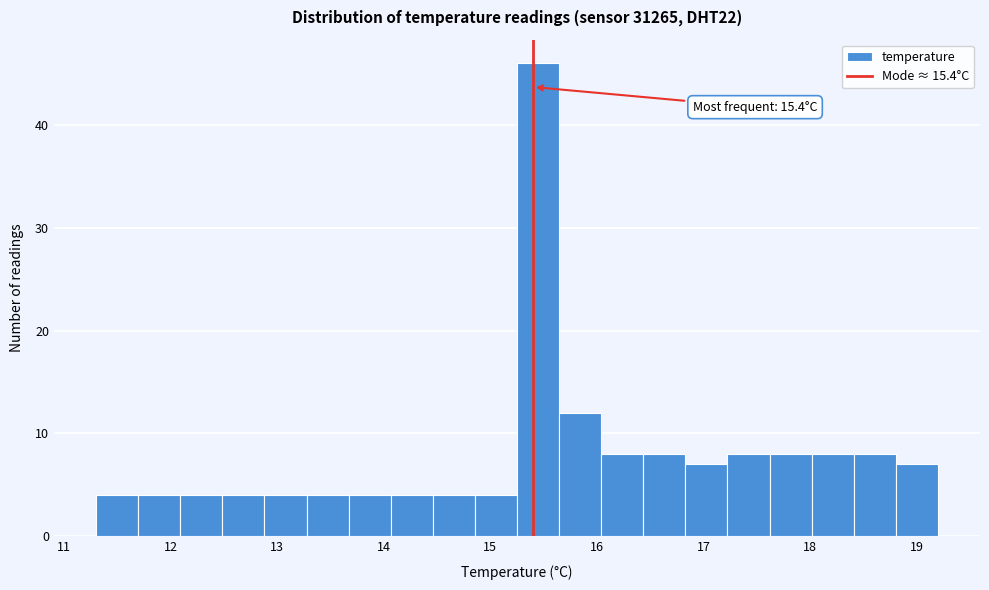

Read against the x-axis, roughly where is the centre of the tallest bar?

15.4